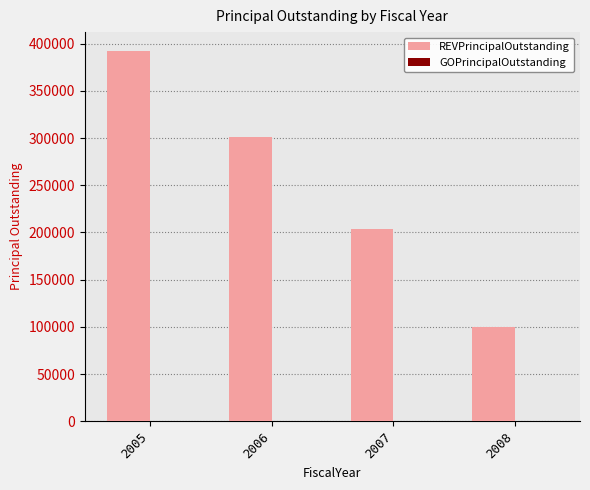

Reading left to right, what are all the values shown in this chart?

392606.0	300940.7	203621.6	100300.2